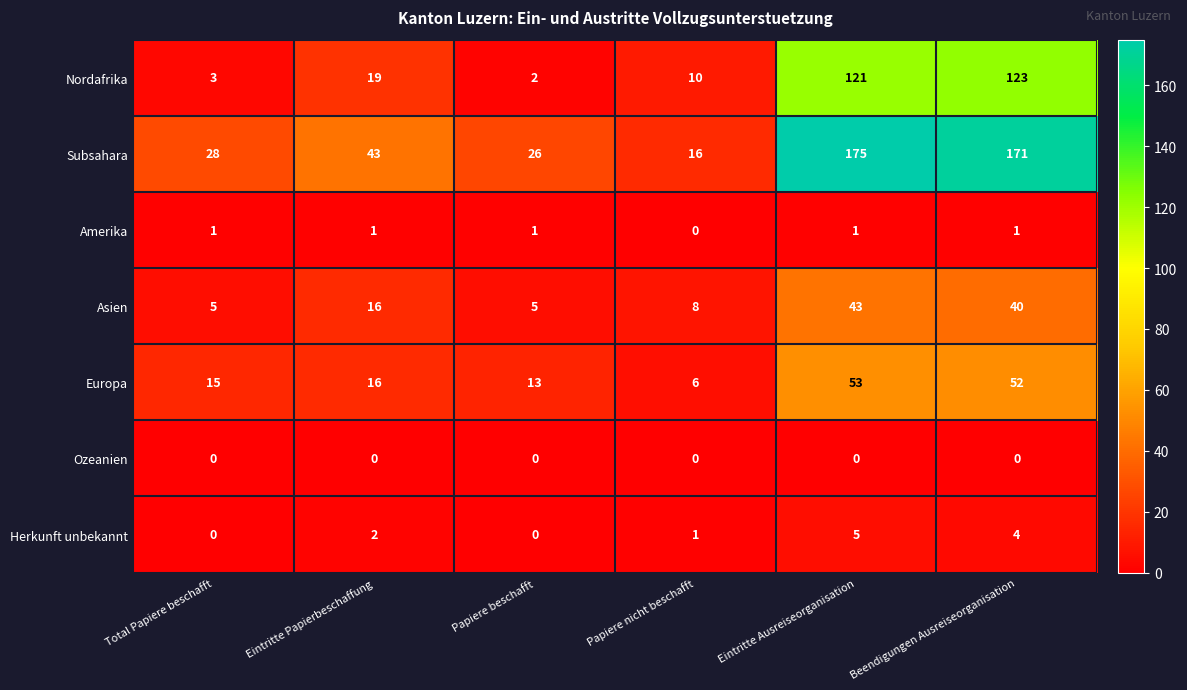

List the series in order of their peak value, lowest first.

Ozeanien, Amerika, Herkunft unbekannt, Asien, Europa, Nordafrika, Subsahara